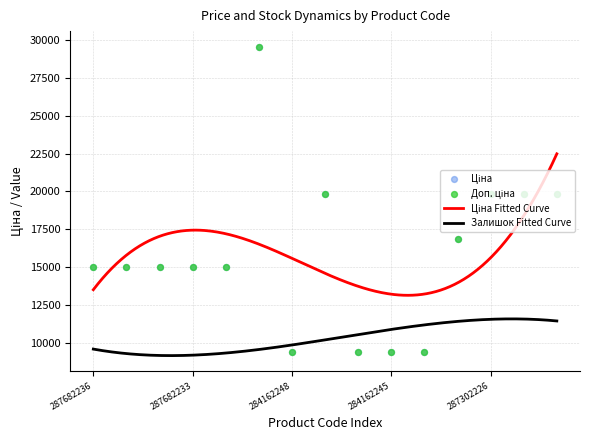

Which series has the largest total across all categories?

Ціна